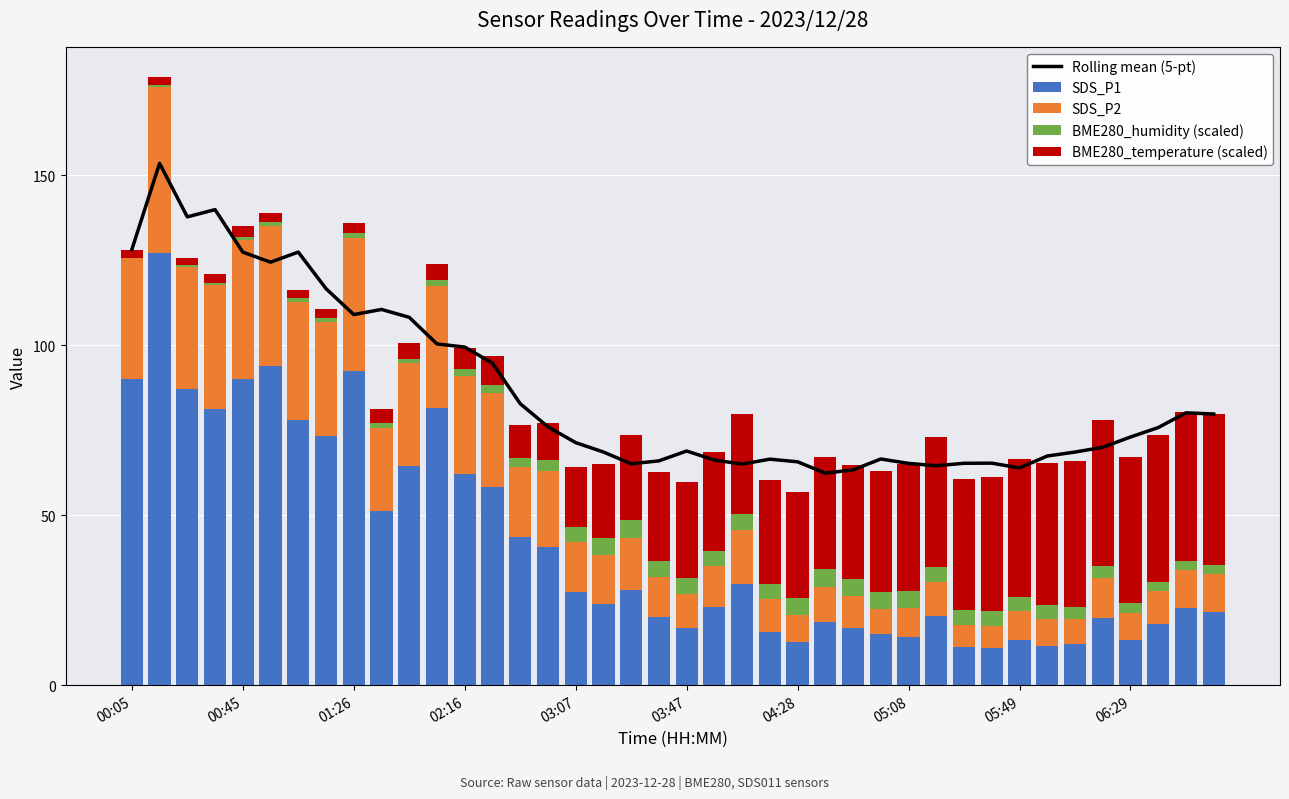

What is the highest value of the SDS_P1 series?

127.0